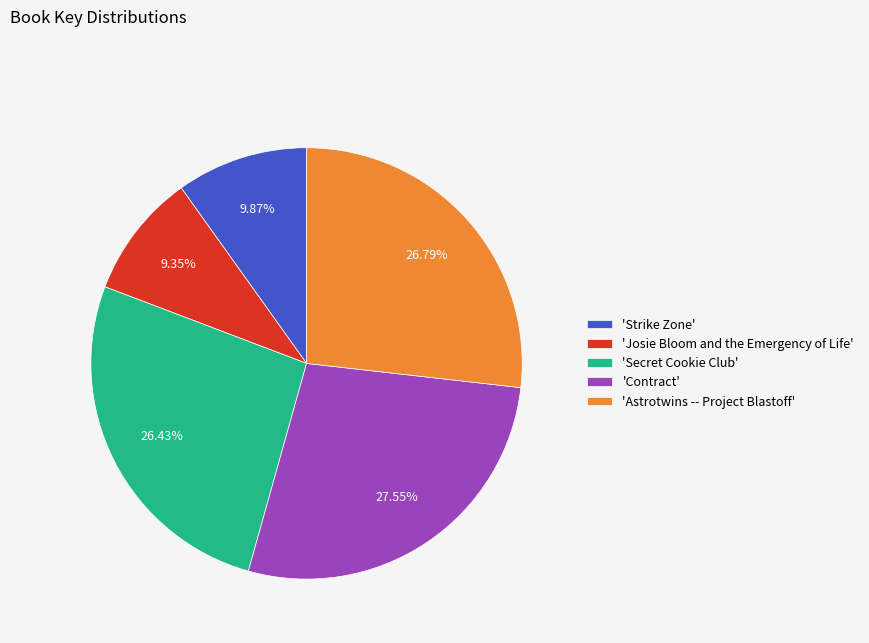

Which has a higher value, 'Contract' or 'Josie Bloom and the Emergency of Life'?

'Contract'